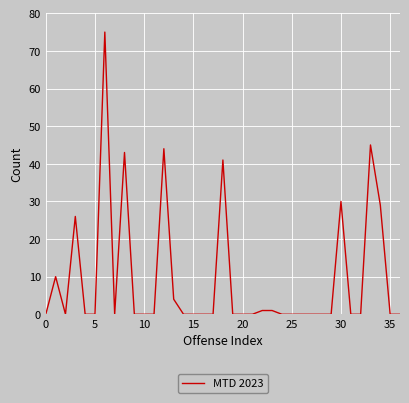

What is the difference between the second highest and minimum values?

45